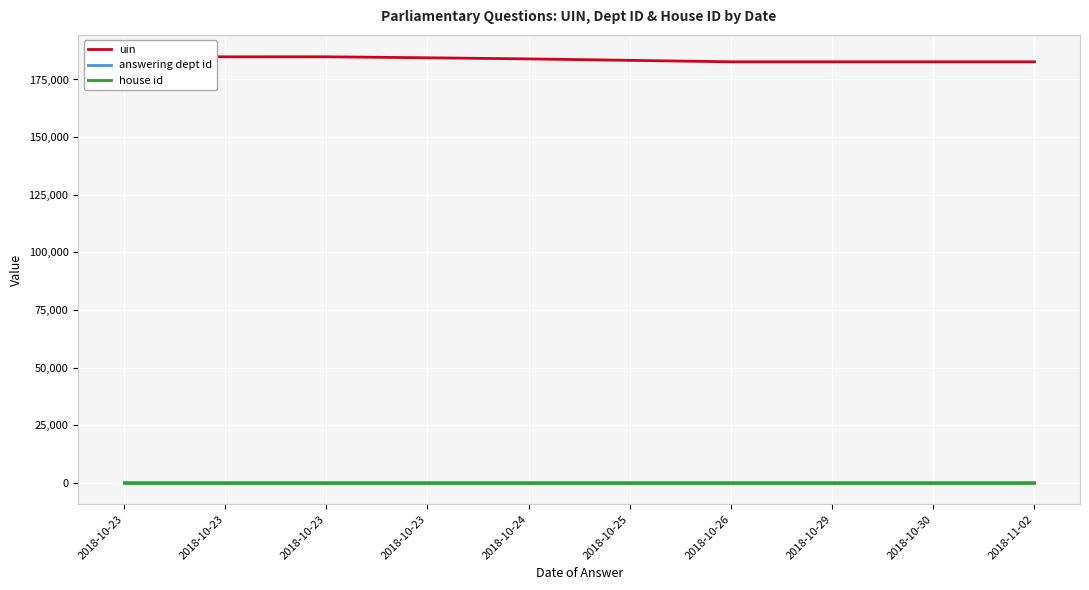

True or false: uin and house id intersect in this chart.

False